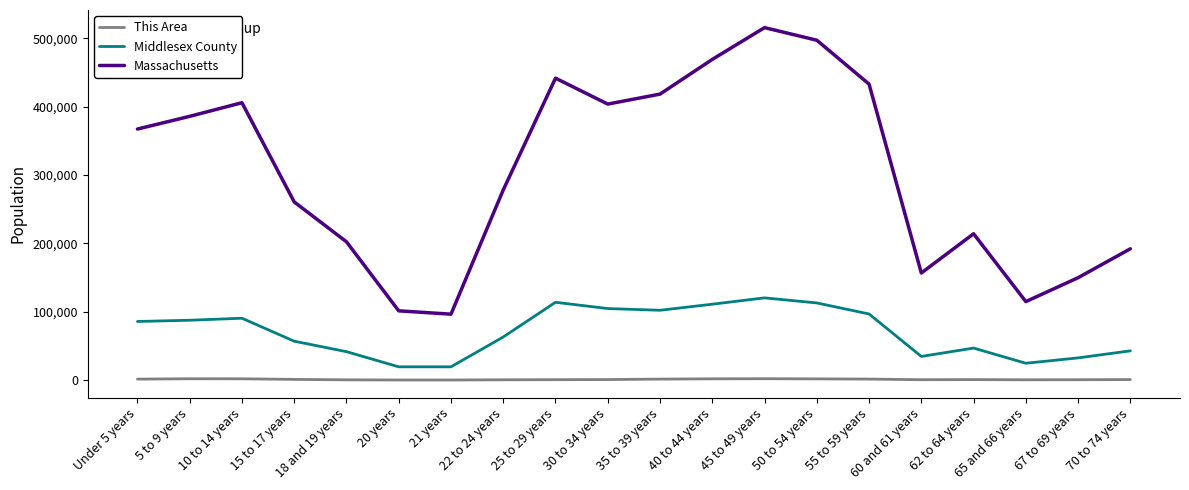

True or false: Middlesex County has a value of 90446 at 10 to 14 years.

True